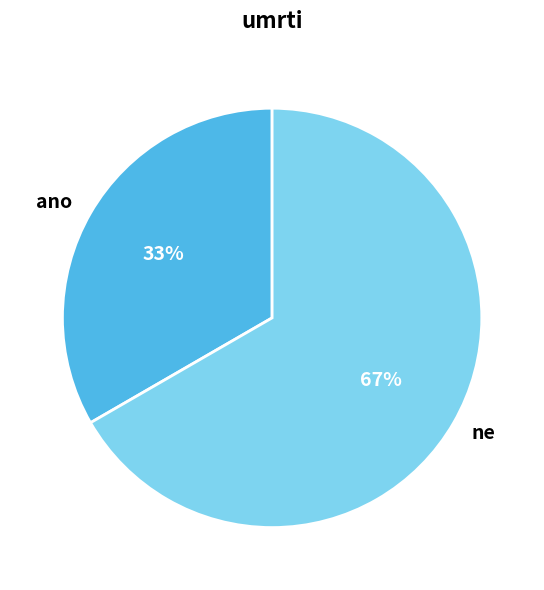

To the nearest percent, what is the combined percentage of ano and ne?

100%